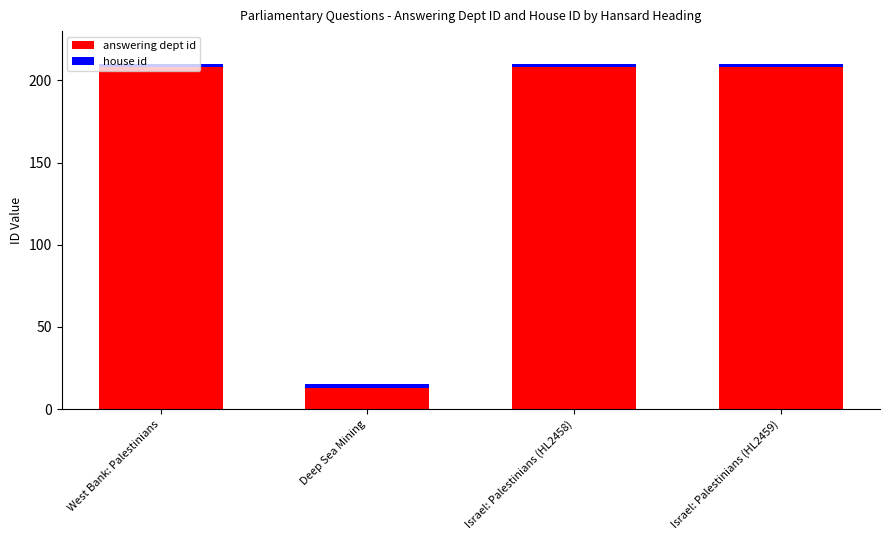

What is the maximum value for answering dept id?

208